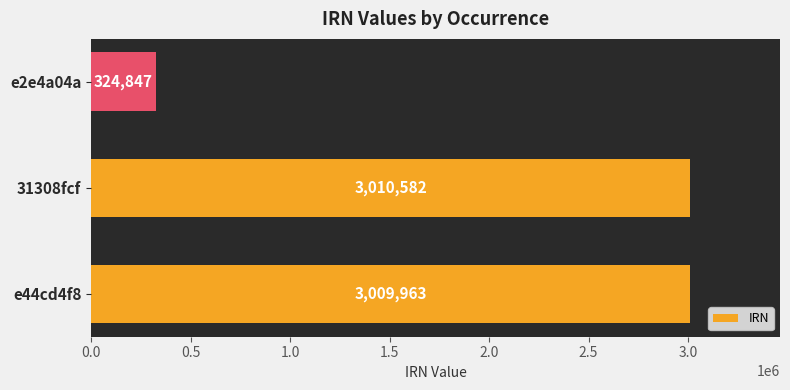

Reading bottom to top, extract all data points from this chart.

e44cd4f8=3009963	31308fcf=3010582	e2e4a04a=324847